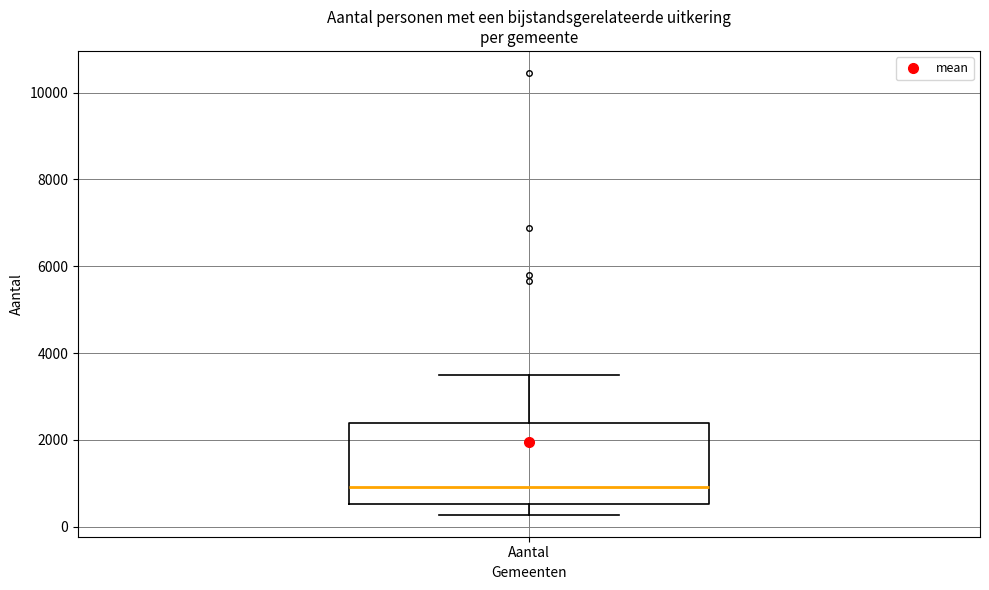

Transcribe this box plot: give where the median line is, the range the box spans, and where the two whiskers end, as read against the y-axis. The values are not printed on the chart, so give them approximately, as read against the axis.

median 1000, box 600 to 2400, whiskers 200 to 3600